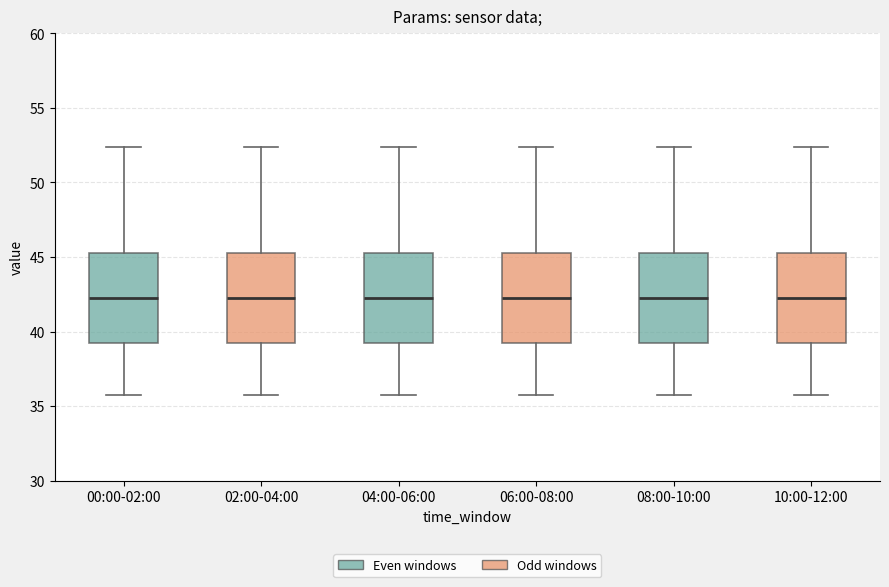

Reading left to right, read every box against the y-axis: the position of its median line, the range the box covers, and the ends of its whiskers. The values are not printed on the chart, so give them approximately, as read against the axis.

00:00-02:00: median 42.5, box 39.5 to 45.0, whiskers 36.0 to 52.5
02:00-04:00: median 42.5, box 39.5 to 45.0, whiskers 36.0 to 52.5
04:00-06:00: median 42.5, box 39.5 to 45.0, whiskers 36.0 to 52.5
06:00-08:00: median 42.5, box 39.5 to 45.0, whiskers 36.0 to 52.5
08:00-10:00: median 42.5, box 39.5 to 45.0, whiskers 36.0 to 52.5
10:00-12:00: median 42.5, box 39.5 to 45.0, whiskers 36.0 to 52.5